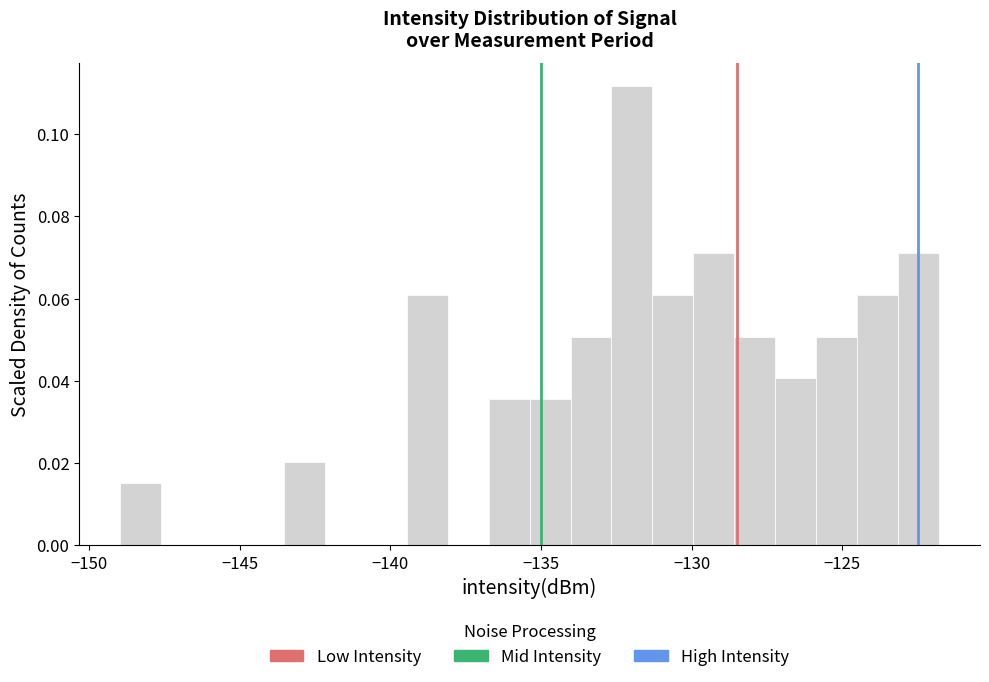

Around what value on the x-axis is the tallest bar? Give the approximate position of its centre, as read against the axis.

-132.0